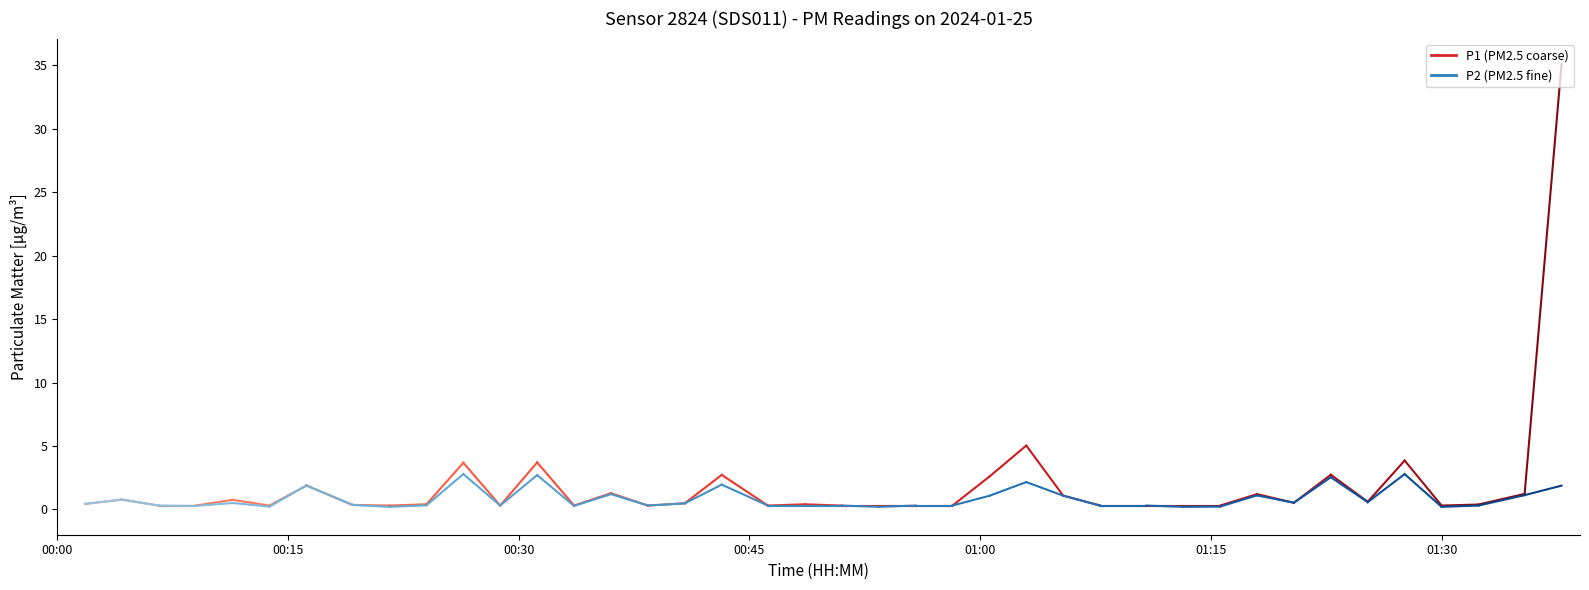

Which series has the widest spread of values?

P1